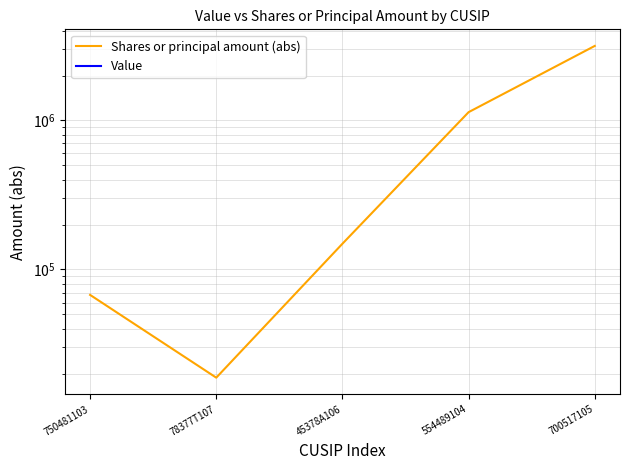

What is the value of the Shares or principal amount (abs) point at the 1st from the left?

67500